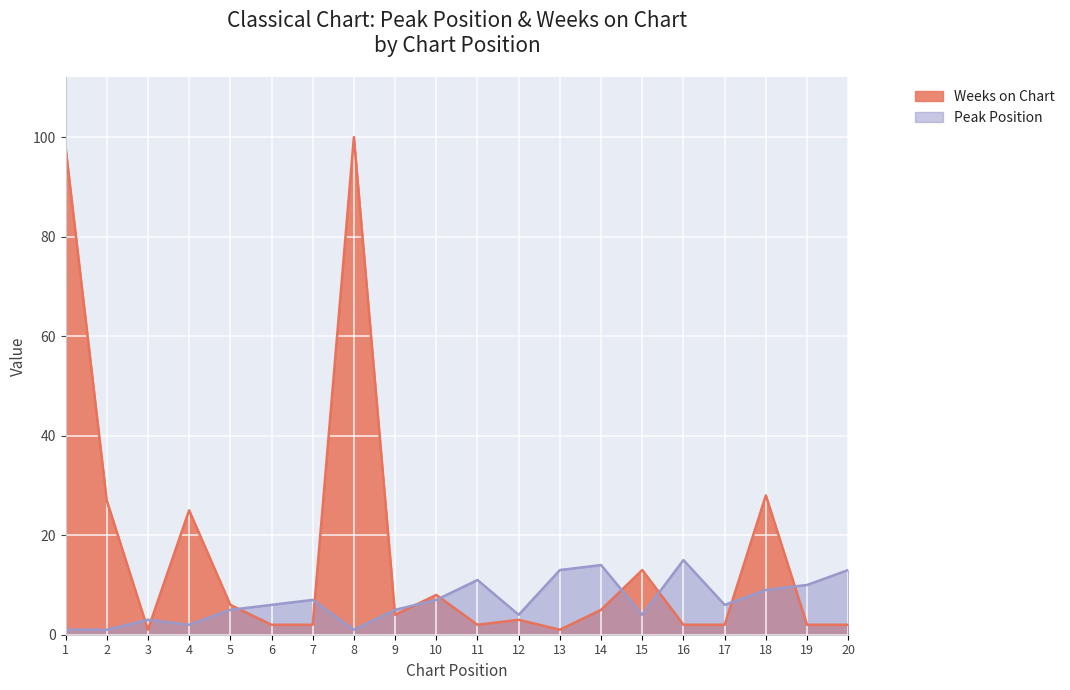

Reading left to right, list all the values displayed in this chart.

Peak Position: 1	1	3	2	5	6	7	1	5	7	11	4	13	14	4	15	6	9	10	13
Weeks on Chart: 98	27	1	25	6	2	2	100	4	8	2	3	1	5	13	2	2	28	2	2